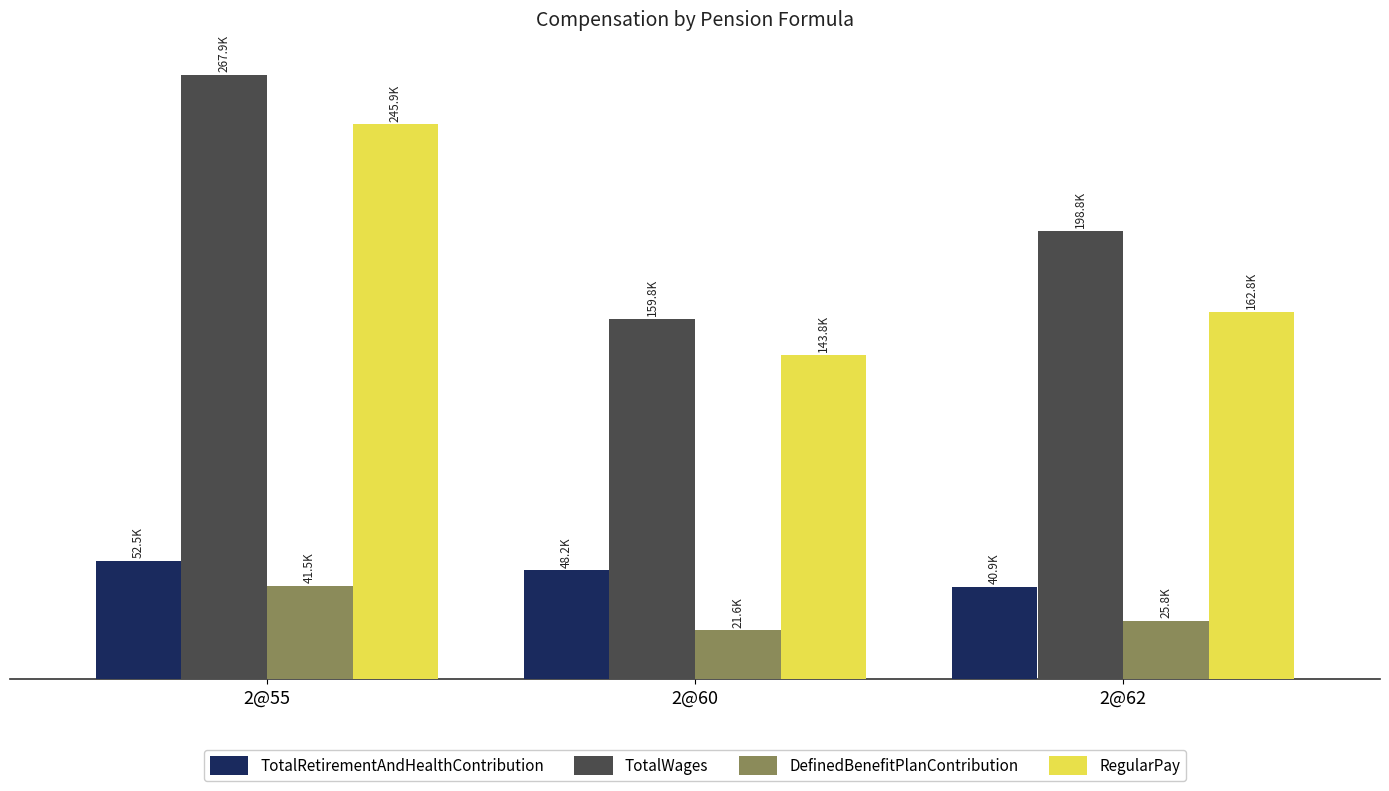

List the labels in order of RegularPay value, smallest first.

2@60, 2@62, 2@55